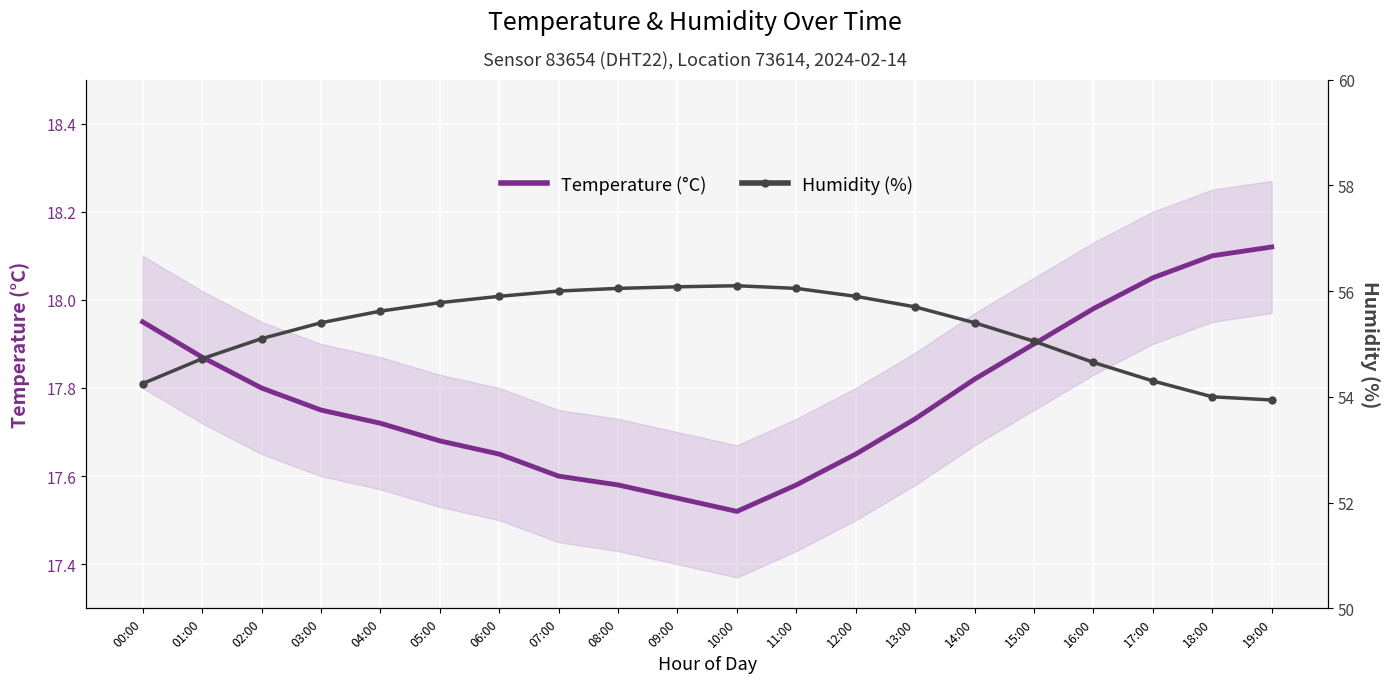

What is the maximum value shown in the chart?

56.1